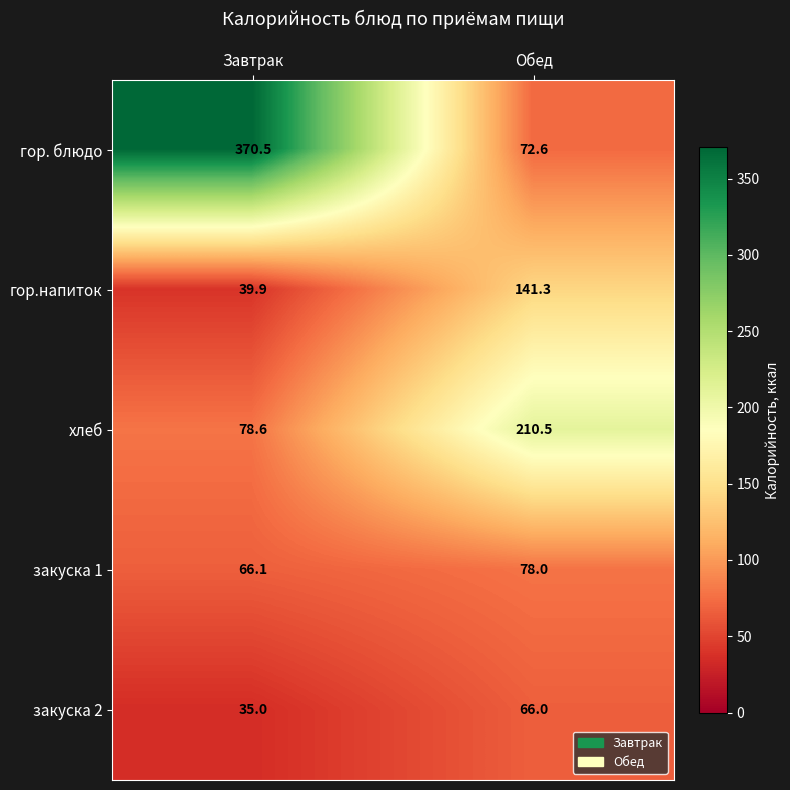

What is the minimum value shown in the chart?

35.0